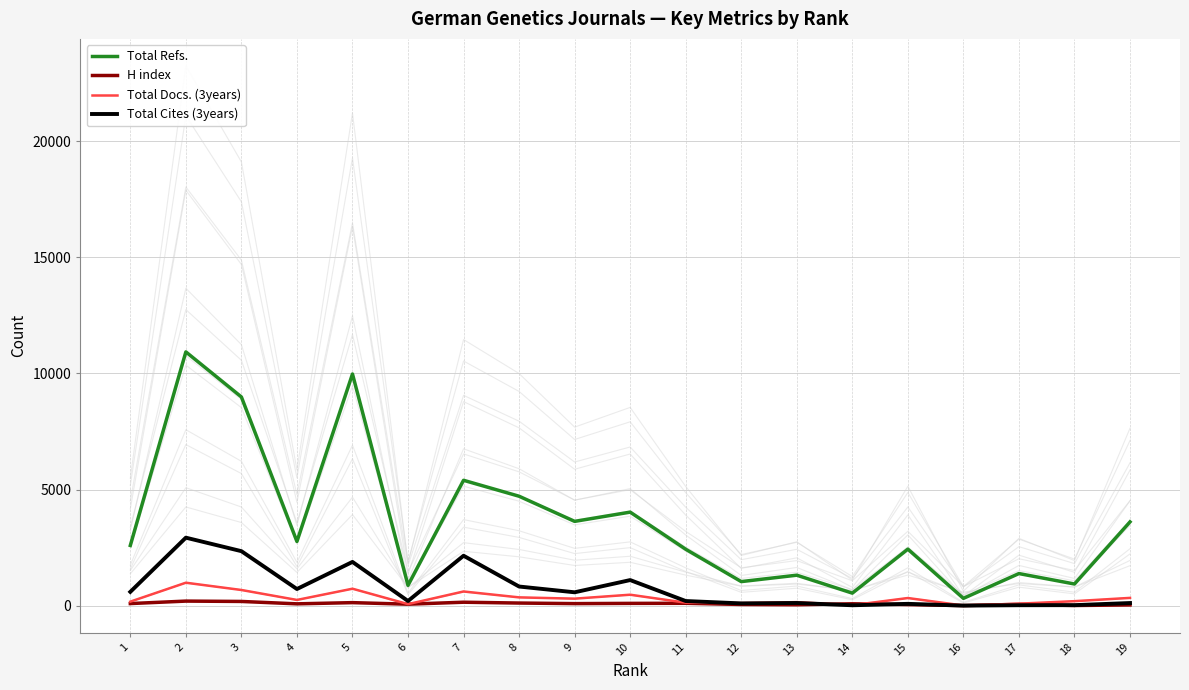

In Total Docs. (3years), how many points are lower than both neighbors (excluding endpoints)?

6